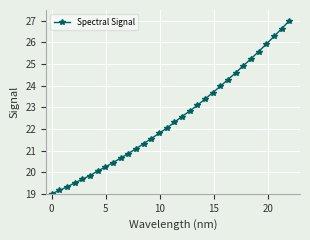

What is the value of the 25th point from the left?

24.6